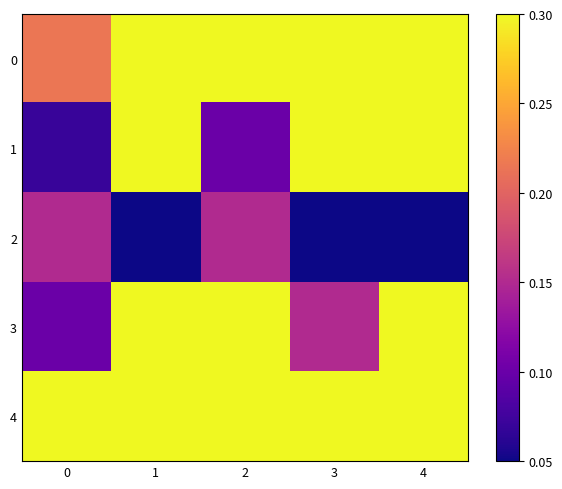

What is the difference between the highest and lowest values at 1?

0.2